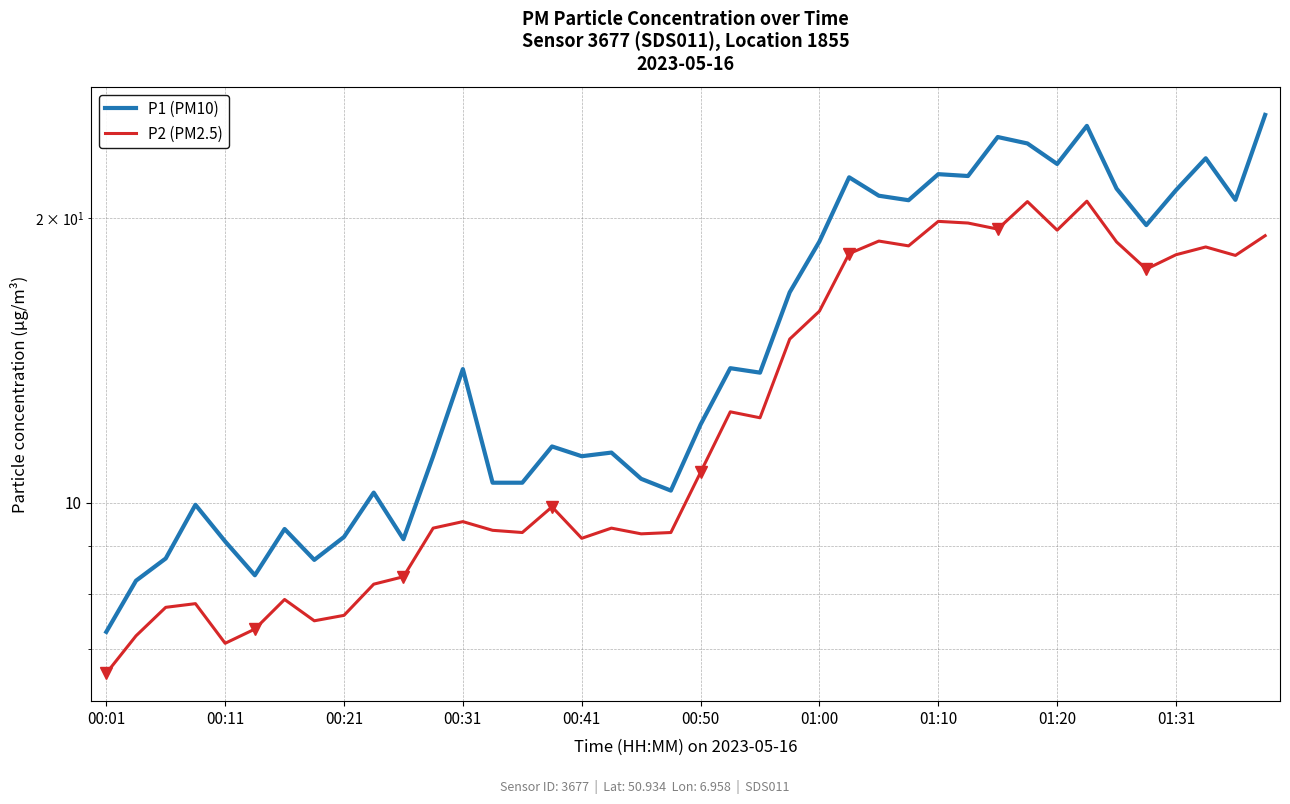

Which series has the largest range (max minus min)?

P1 (PM10)